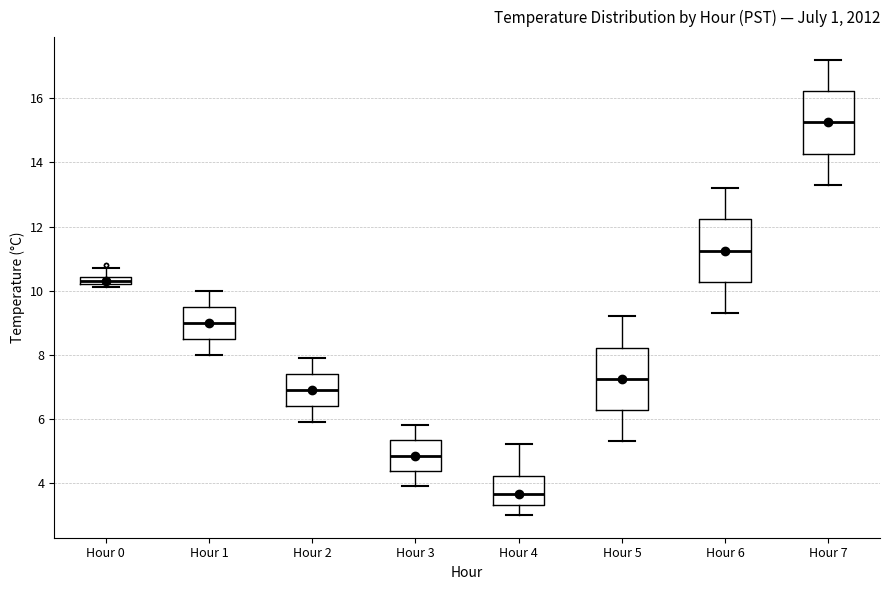

Where does the lower whisker of the box for Hour 4 end on the y-axis? The values are not printed on the chart, so give them approximately, as read against the axis.

3.0